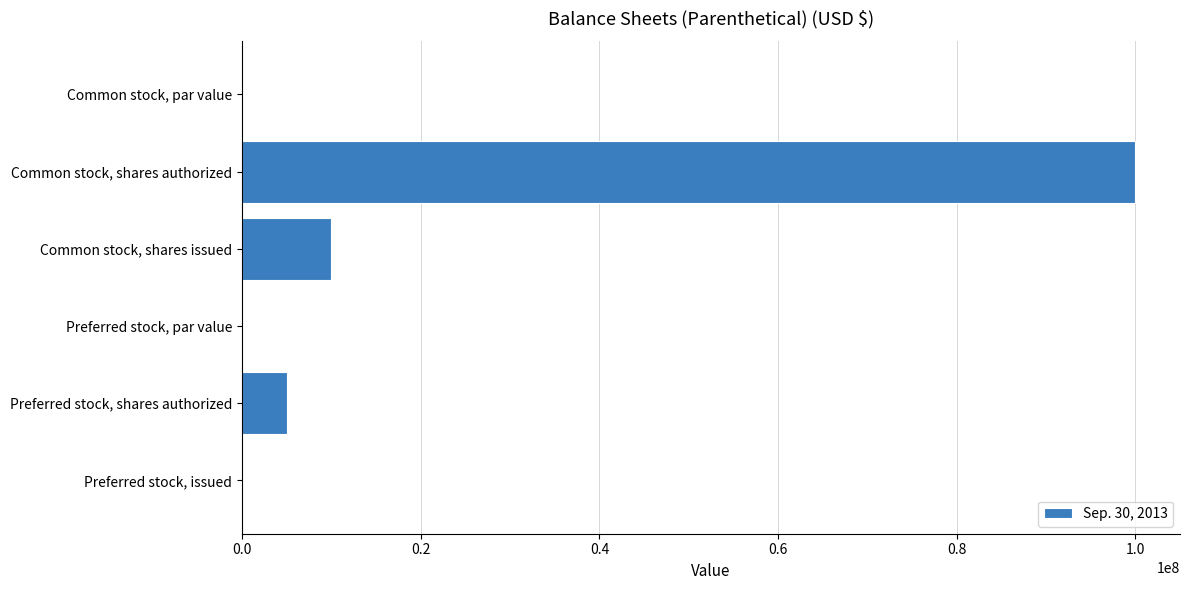

How many categories are shown in the chart?

6